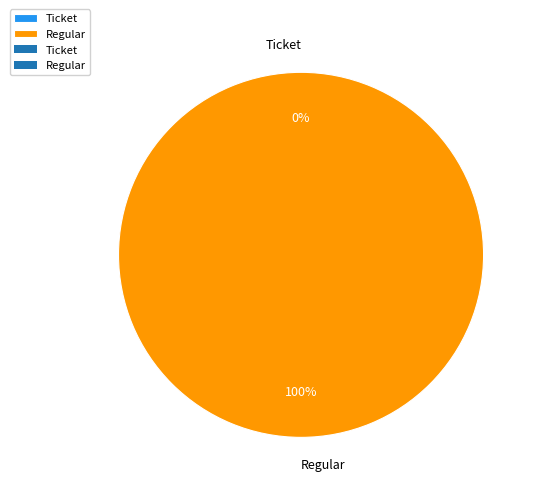

Combined, do Ticket and Regular account for over 50%?

Yes